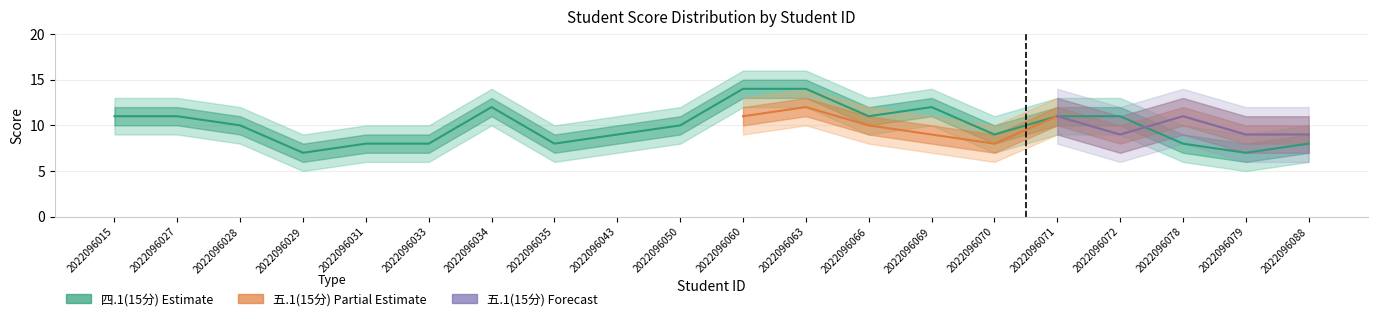

How many data points does each series have?

20